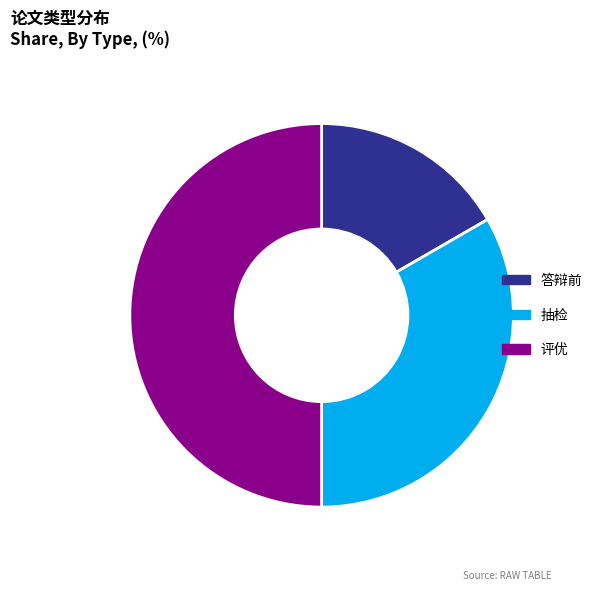

Rank the categories by value from highest to lowest.

评优, 抽检, 答辩前